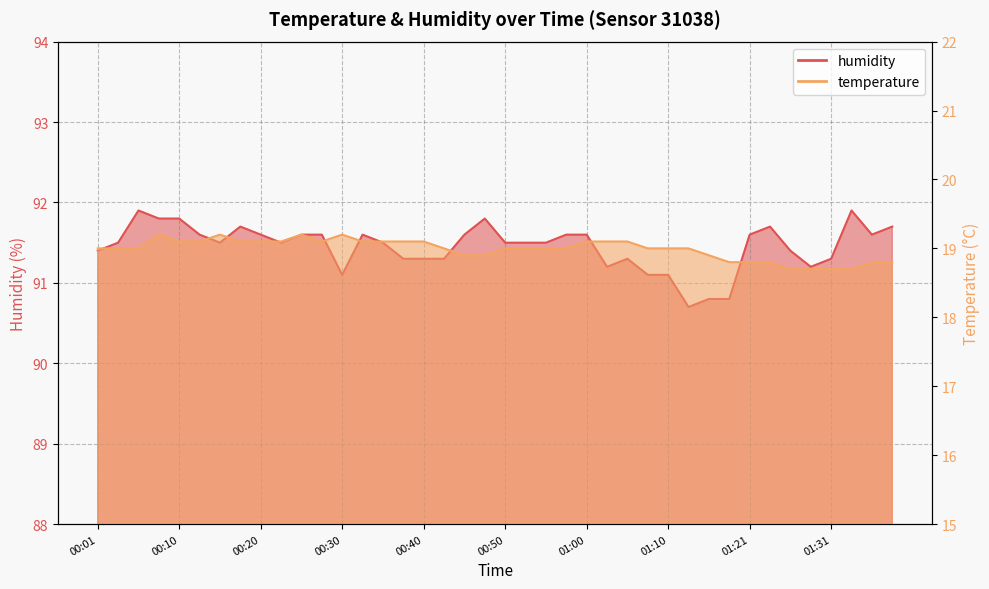

What position from the left is 00:01?

1